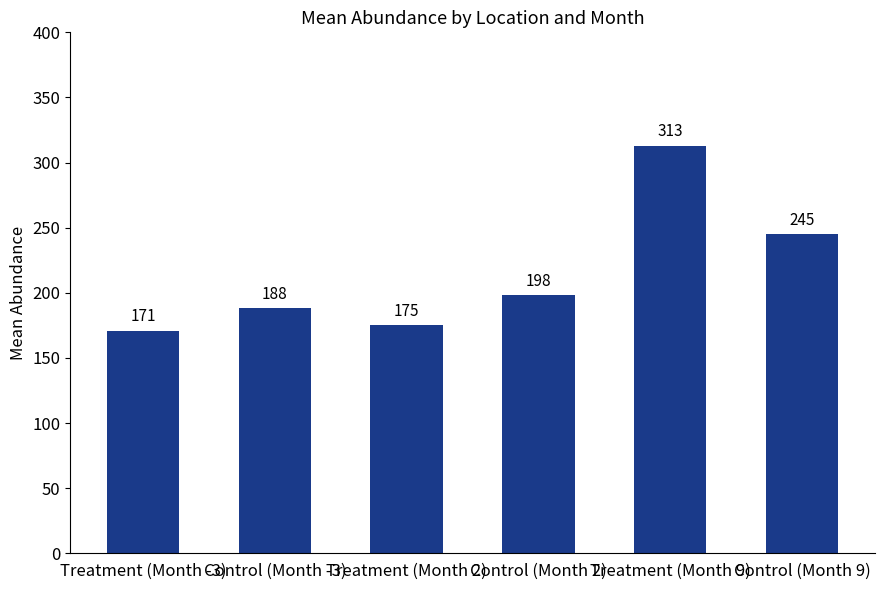

What is the change in value from Treatment (Month 2) to Treatment (Month 9)?

+138